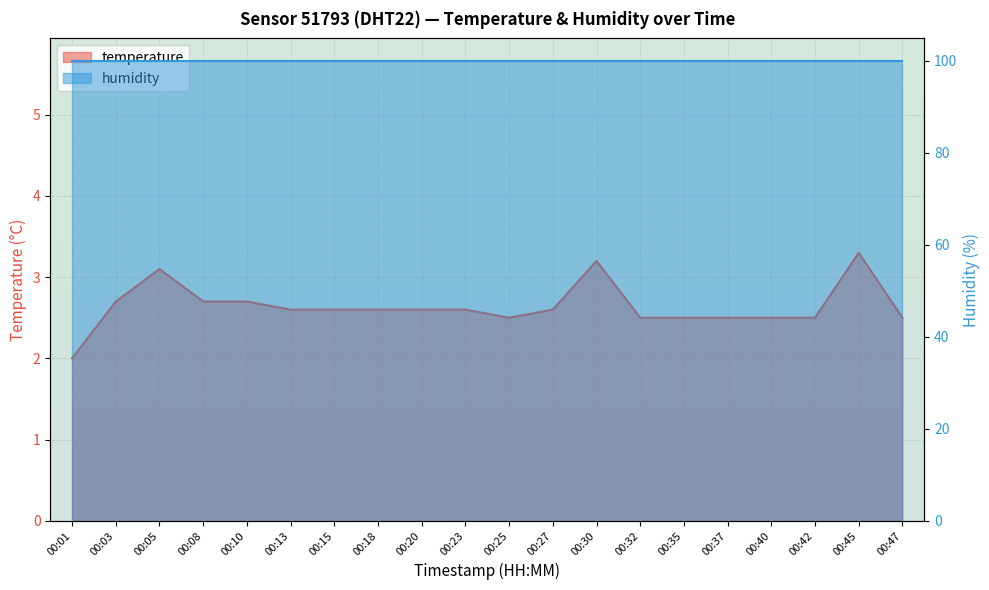

Where is the first local maximum?

00:05